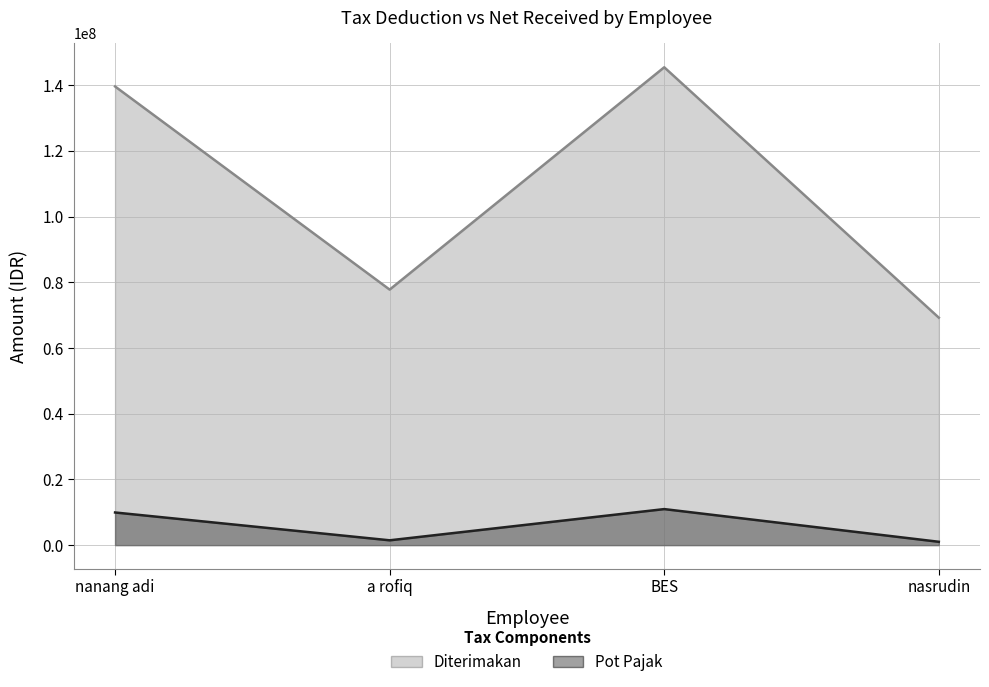

Is the value of Pot Pajak at nanang adi greater than the value of Diterimakan at BES?

No